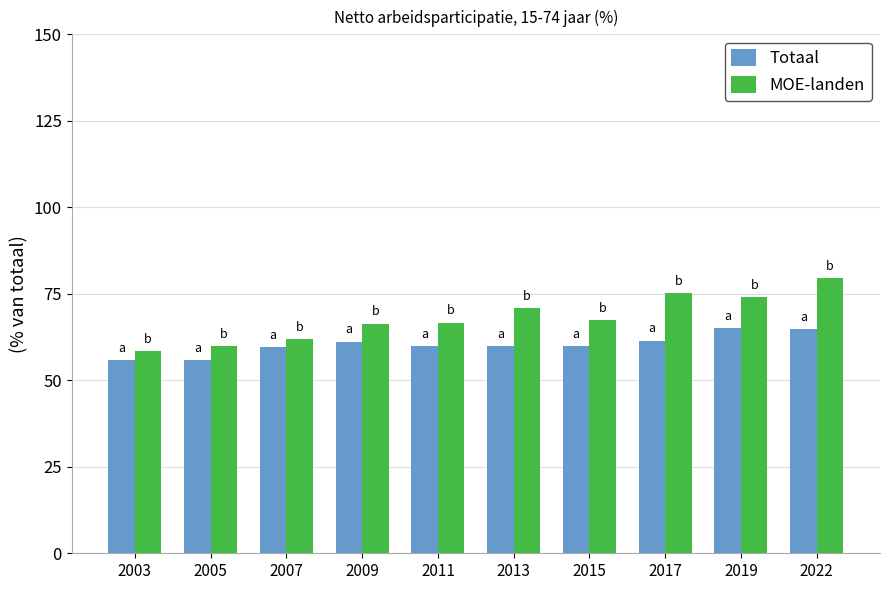

What is the difference between the Totaal values at 2003 and 2019?

9.2